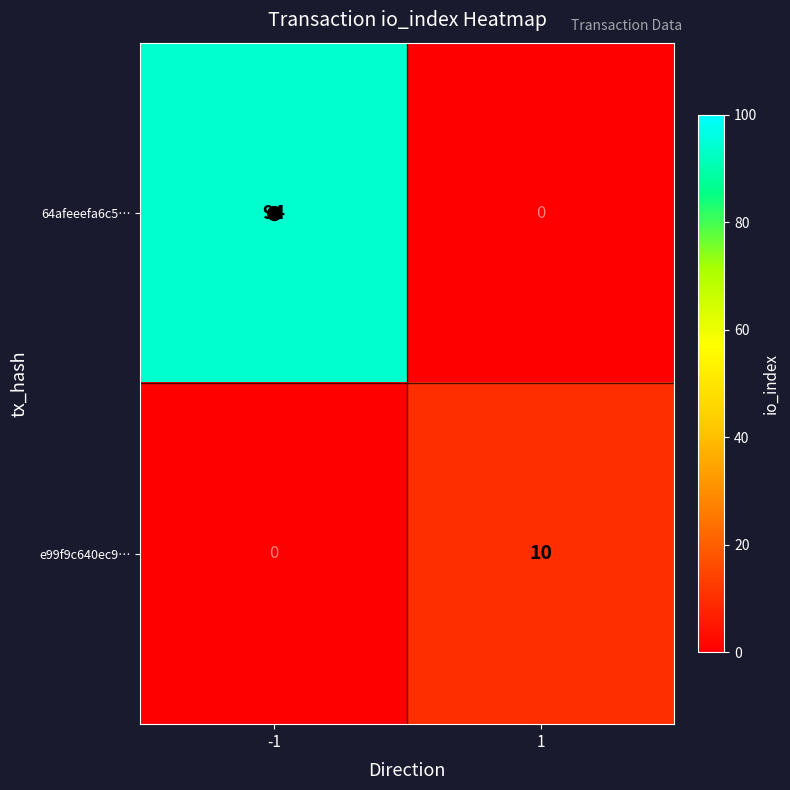

The value of 64afeeefa6c5… at -1 is 94. True or false?

True